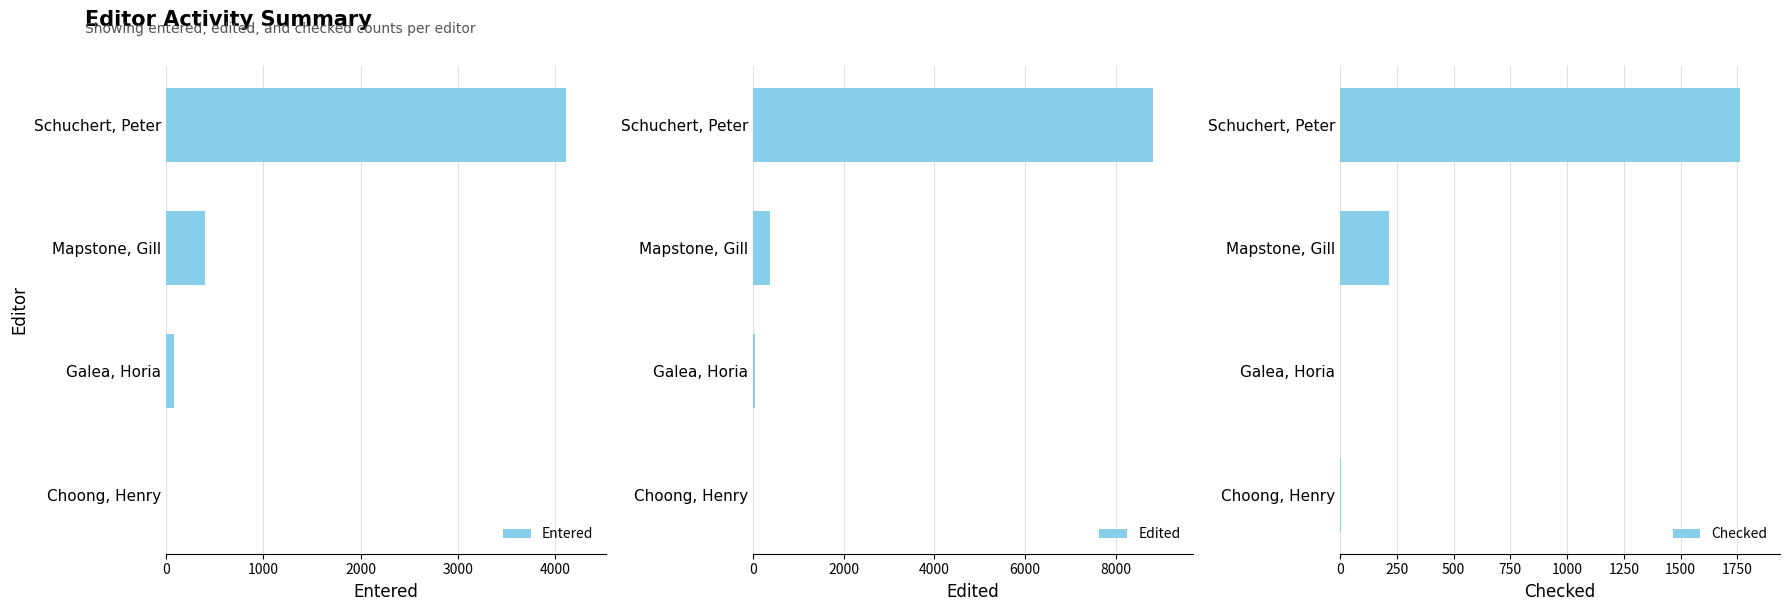

What is the minimum value for Edited?

4